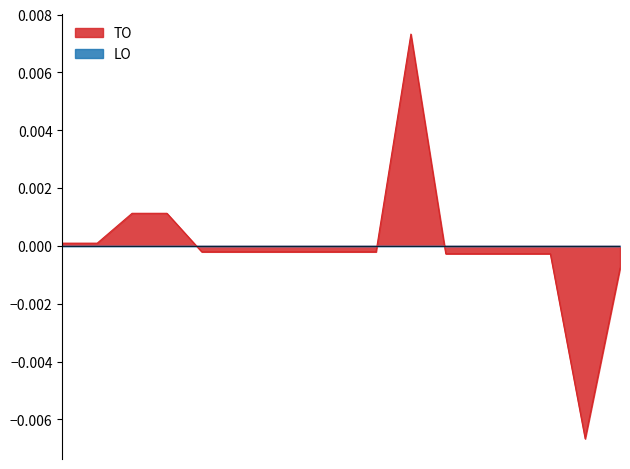

Which series has the widest spread of values?

TO